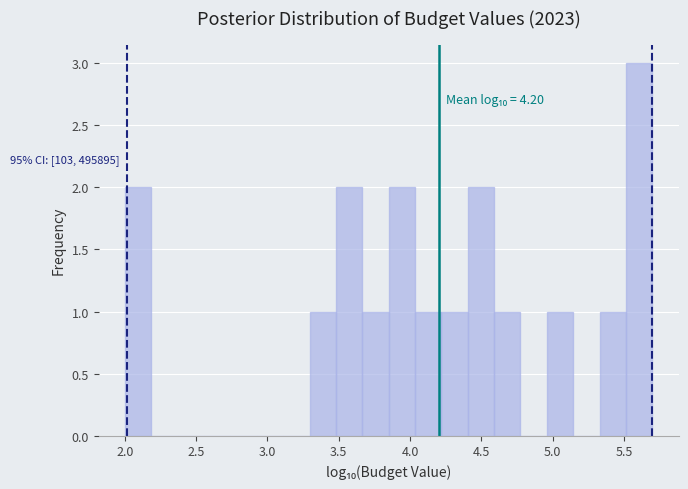

Around what value on the x-axis is the tallest bar? Give the approximate position of its centre, as read against the axis.

5.60